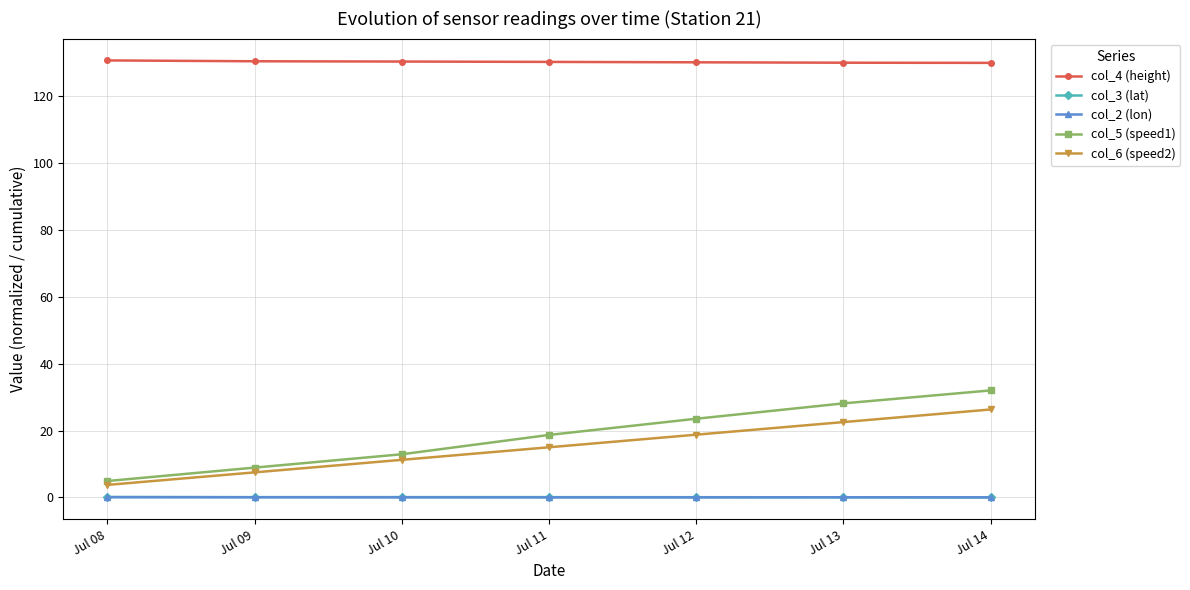

Is it true that col_5 (speed1) equals 34.3 at Jul 12?

False